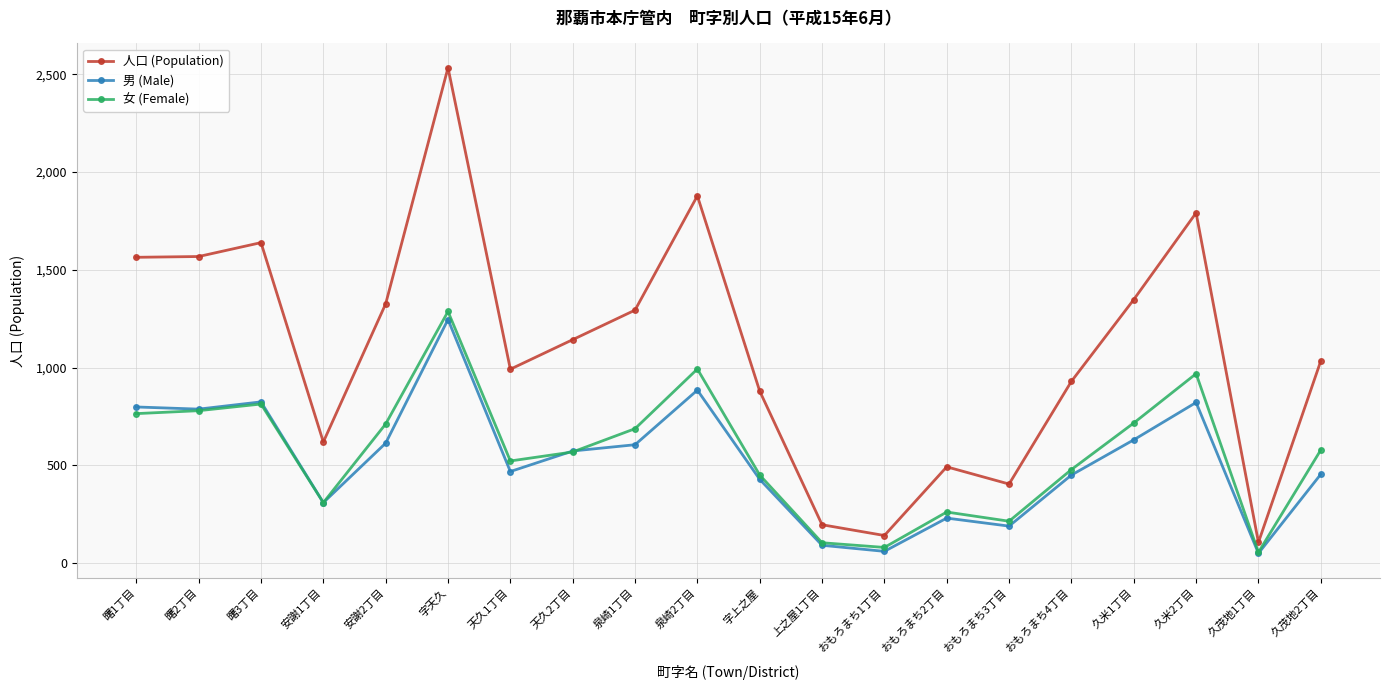

Is the value of 人口 (Population) at 上之屋1丁目 greater than the value of 女 (Female) at 曙3丁目?

No